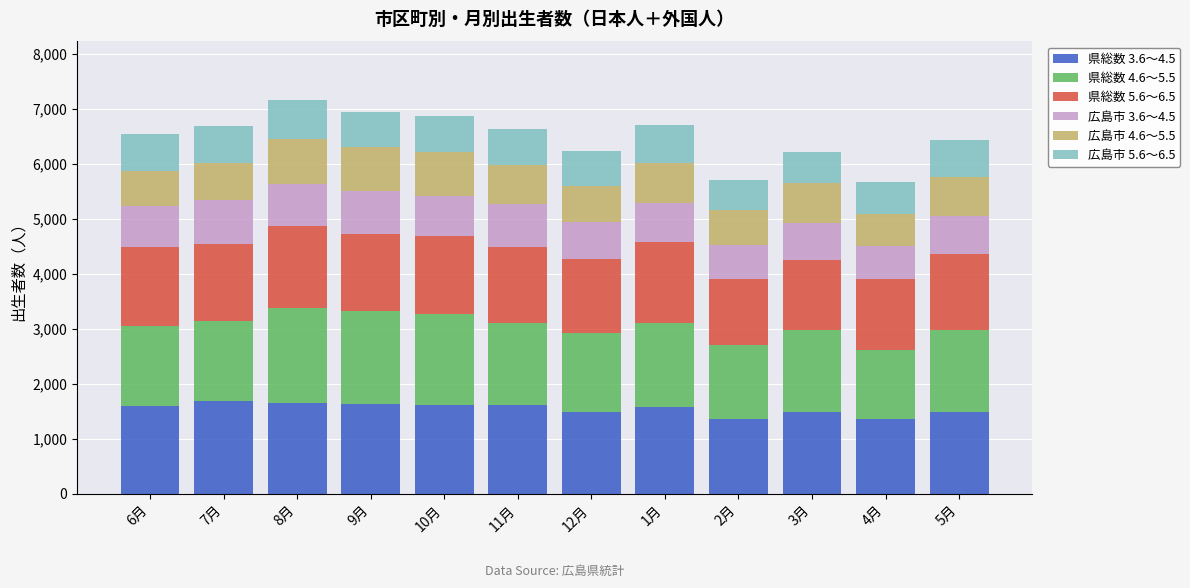

The value of 県総数 3.6～4.5 at 7月 is 2284. True or false?

False